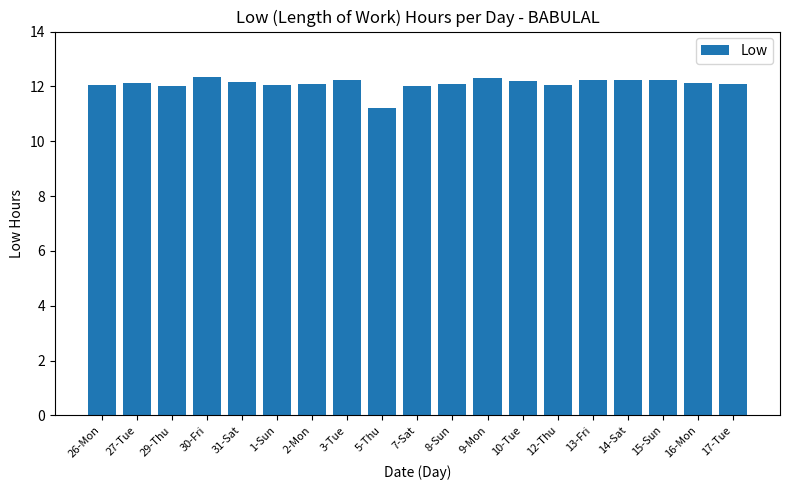

At which label is the value closest to 11?

5-Thu